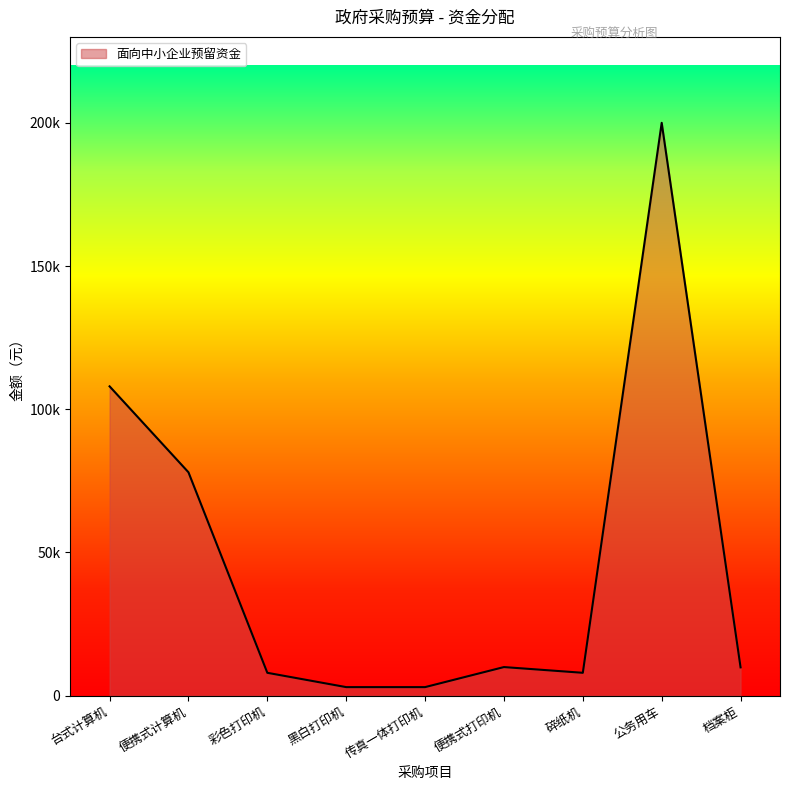

What is the average value?

47544